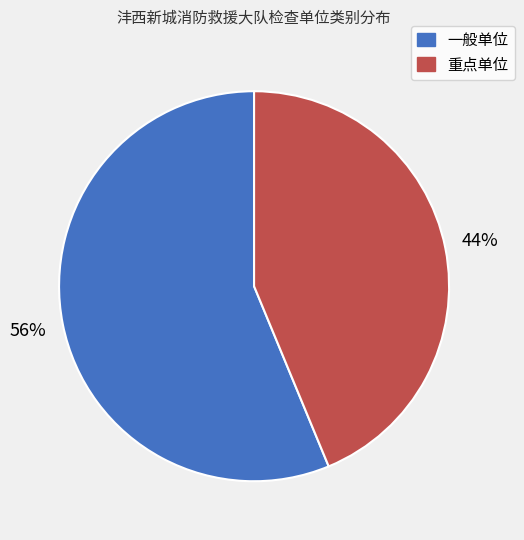

Count the number of slices in the pie.

2